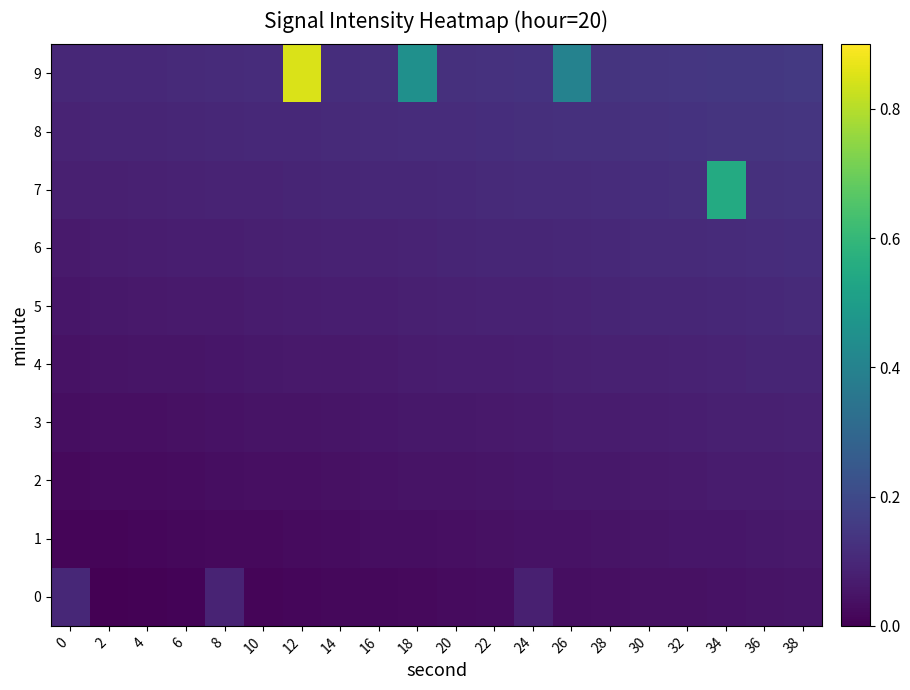

What is the spread (max minus min) of values at 14?

0.1